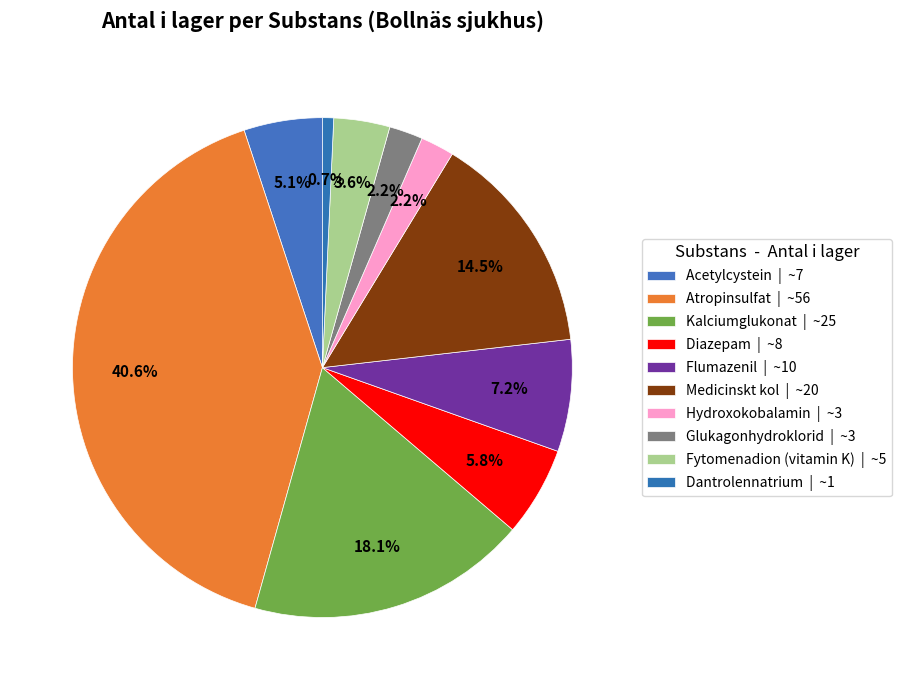

How many slices are in this pie chart?

10